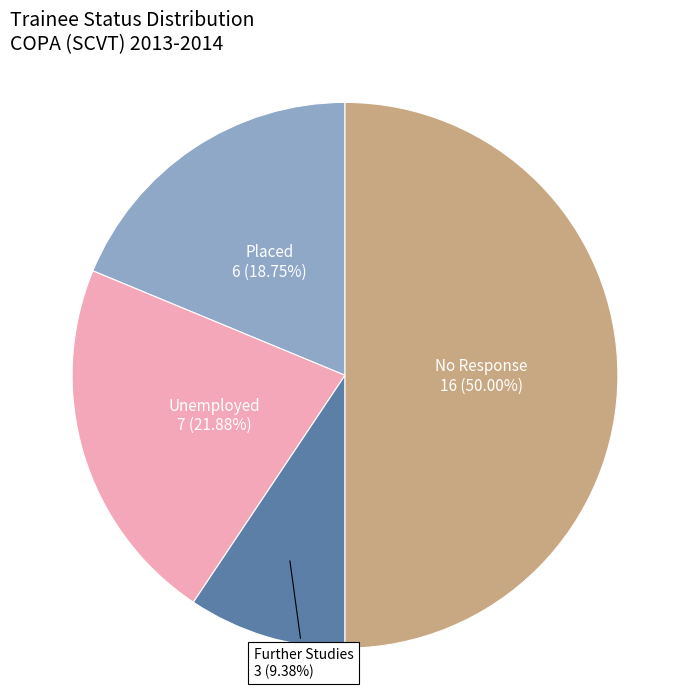

Rank the categories by value from lowest to highest.

Further Studies, Placed, Unemployed, No Response